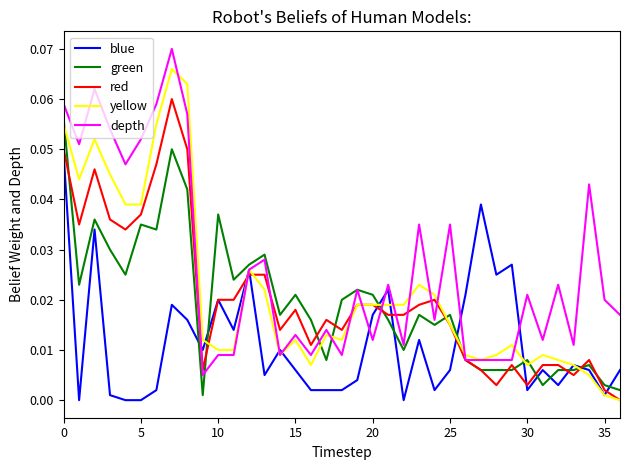

Rank the series by their maximum value, from highest to lowest.

depth, yellow, red, green, blue